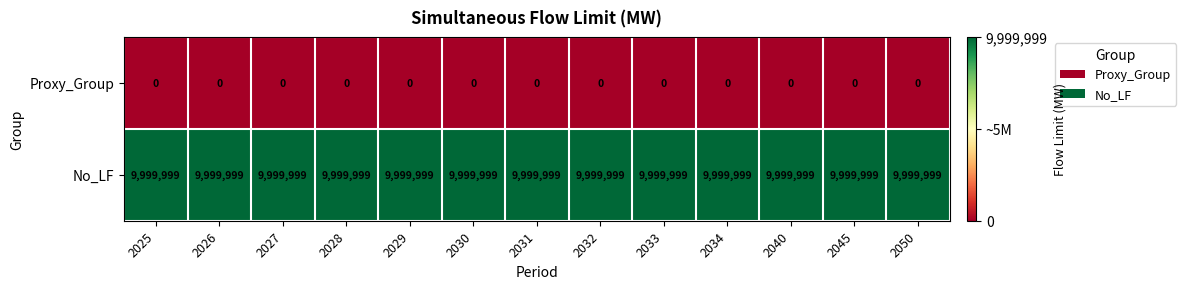

What is the maximum value for No_LF?

9999999